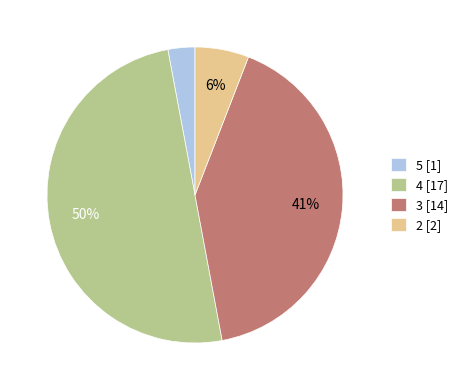

Between 3 [14] and 5 [1], which is larger?

3 [14]